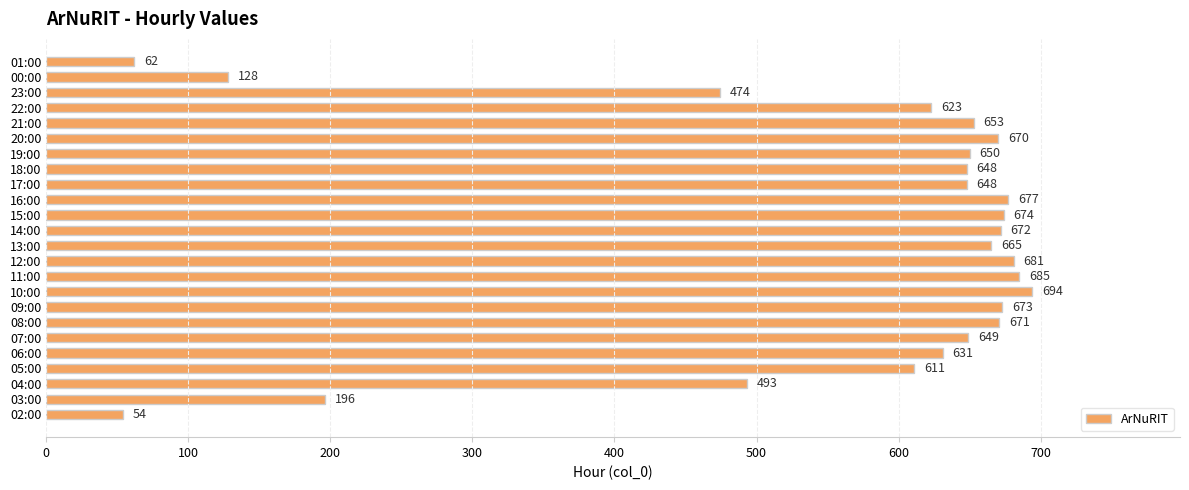

What is the ratio of the value at 04:00 to the value at 12:00?

0.7